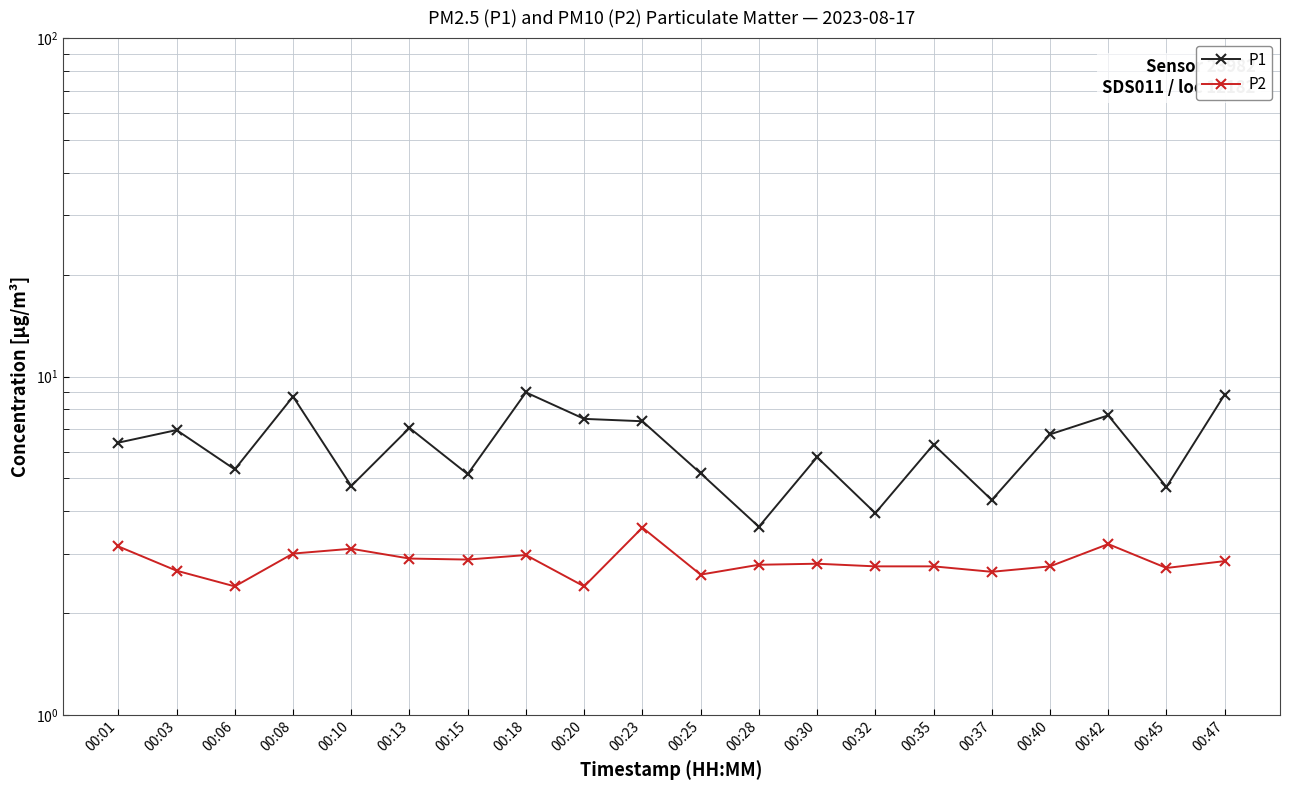

Reading left to right, list all the values displayed in this chart.

P1: 6.4	7.0	5.3	8.7	4.8	7.0	5.2	9.0	7.5	7.4	5.2	3.6	5.8	4.0	6.3	4.3	6.8	7.7	4.7	8.8
P2: 3.1	2.7	2.4	3.0	3.1	2.9	2.9	3.0	2.4	3.6	2.6	2.8	2.8	2.8	2.8	2.6	2.8	3.2	2.7	2.9